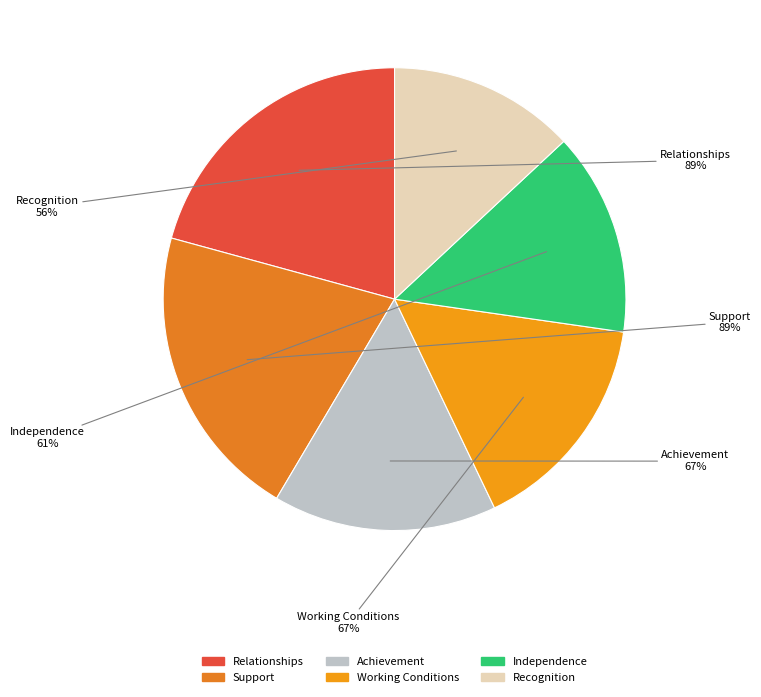

To the nearest percent, what is the difference between the largest and smallest slice percentages?

8%